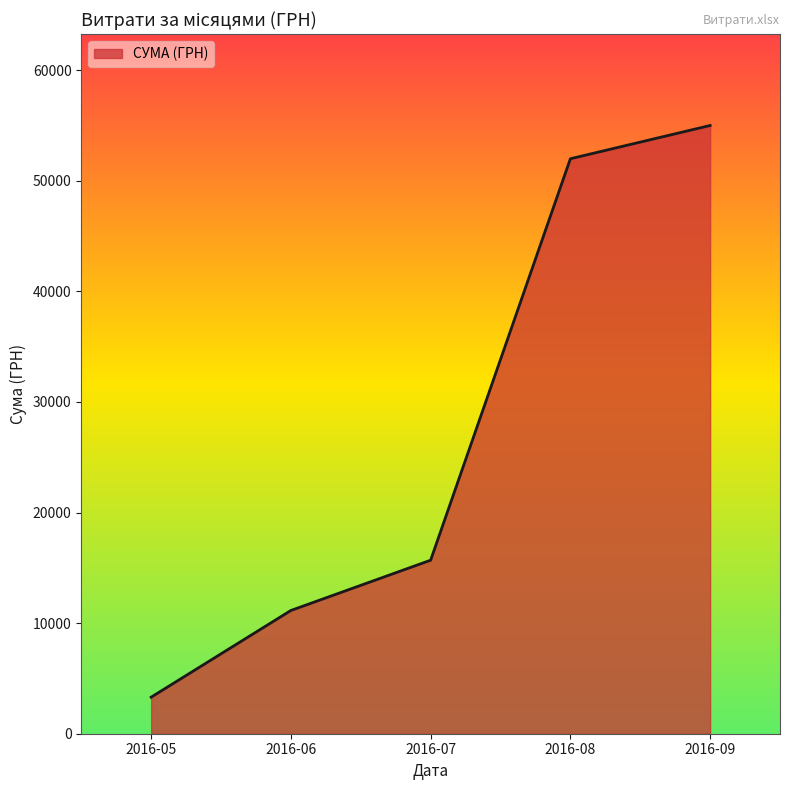

What is the difference between the maximum and minimum values?

51694.9